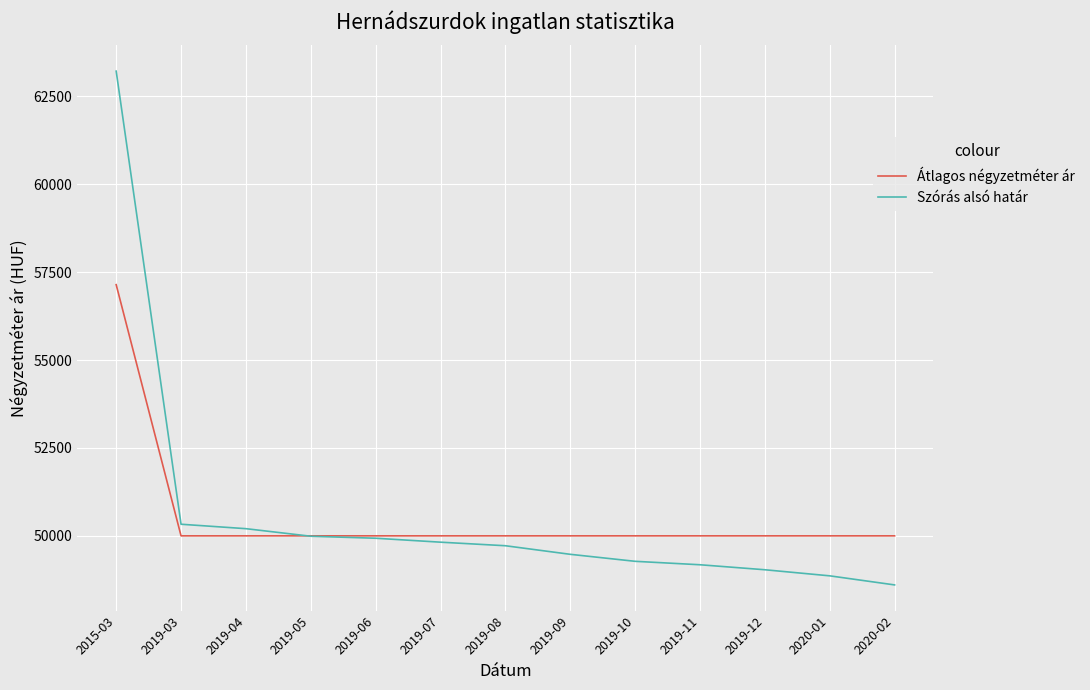

Which label corresponds to the largest value in the chart?

2015-03